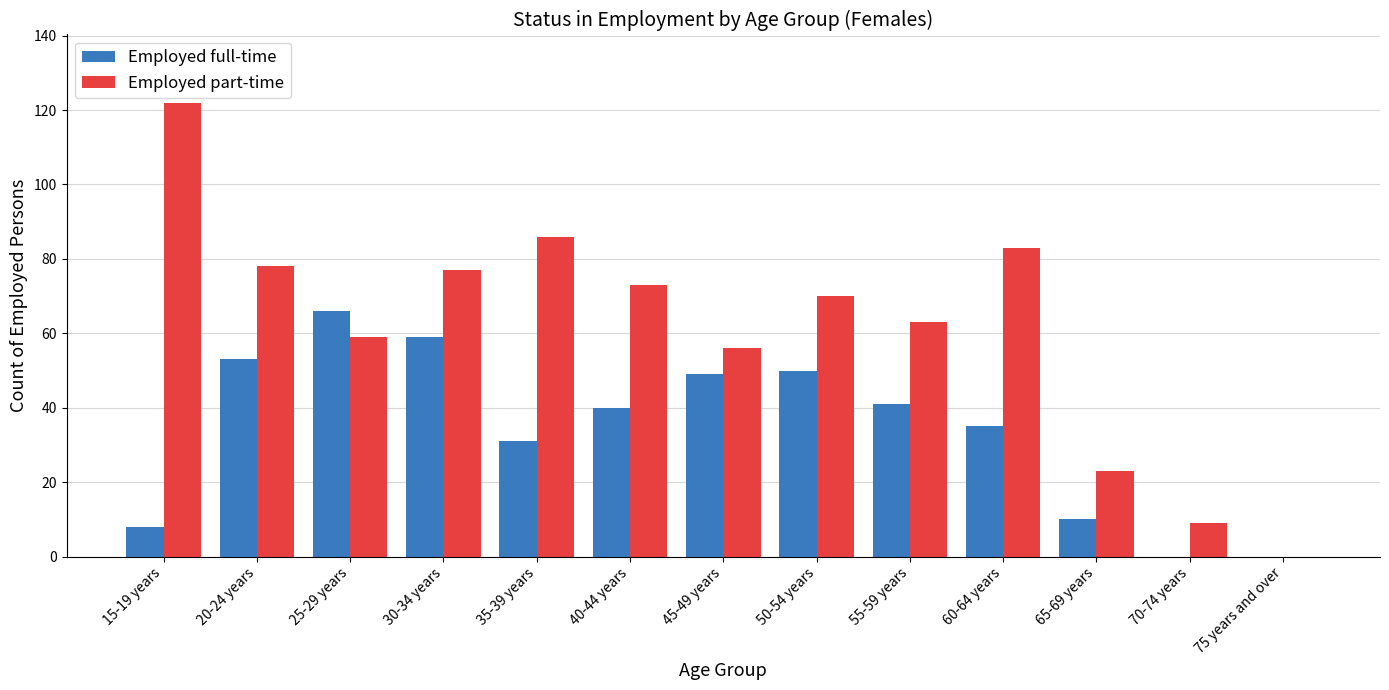

What are all the series names shown in the legend?

Employed full-time, Employed part-time